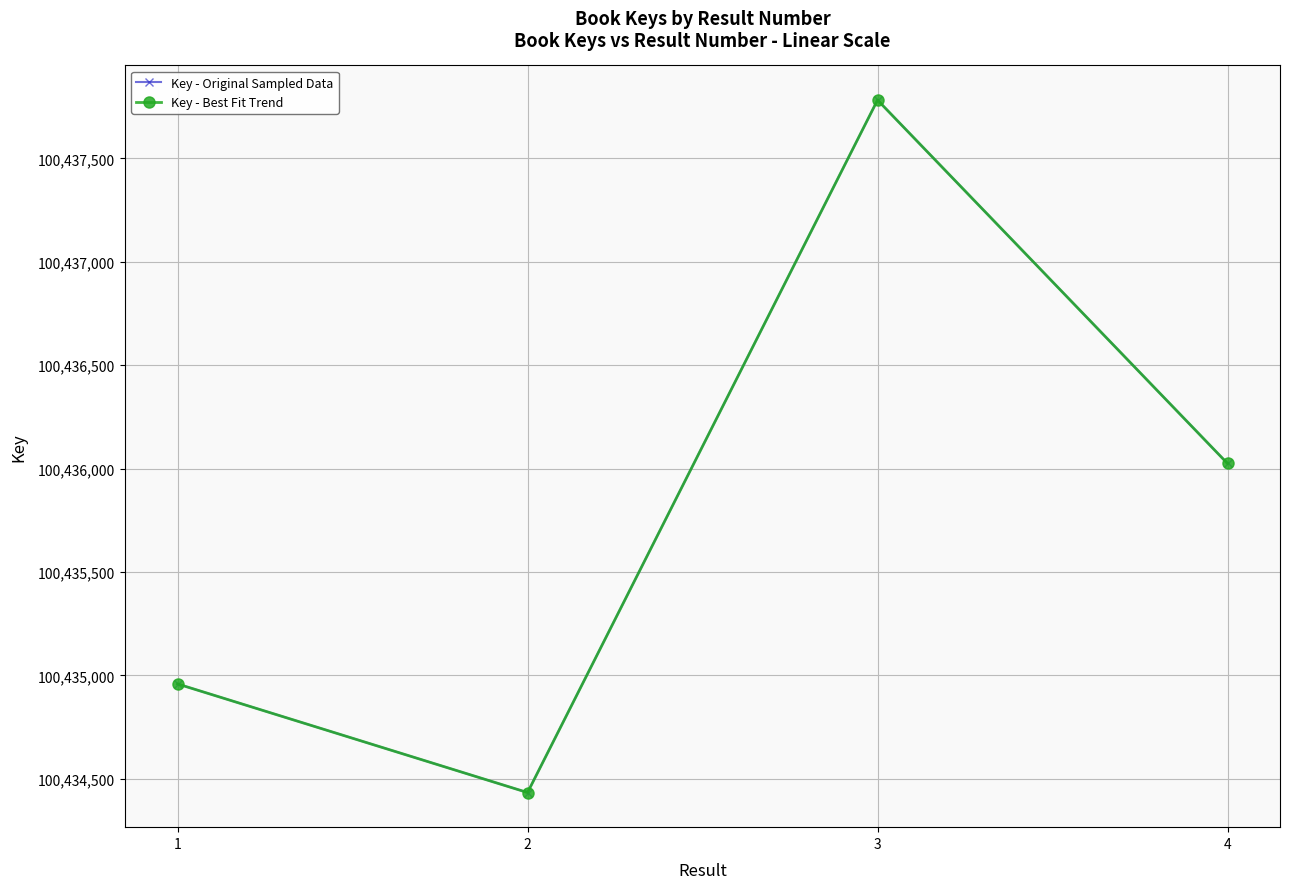

Does the chart have visible grid lines?

Yes